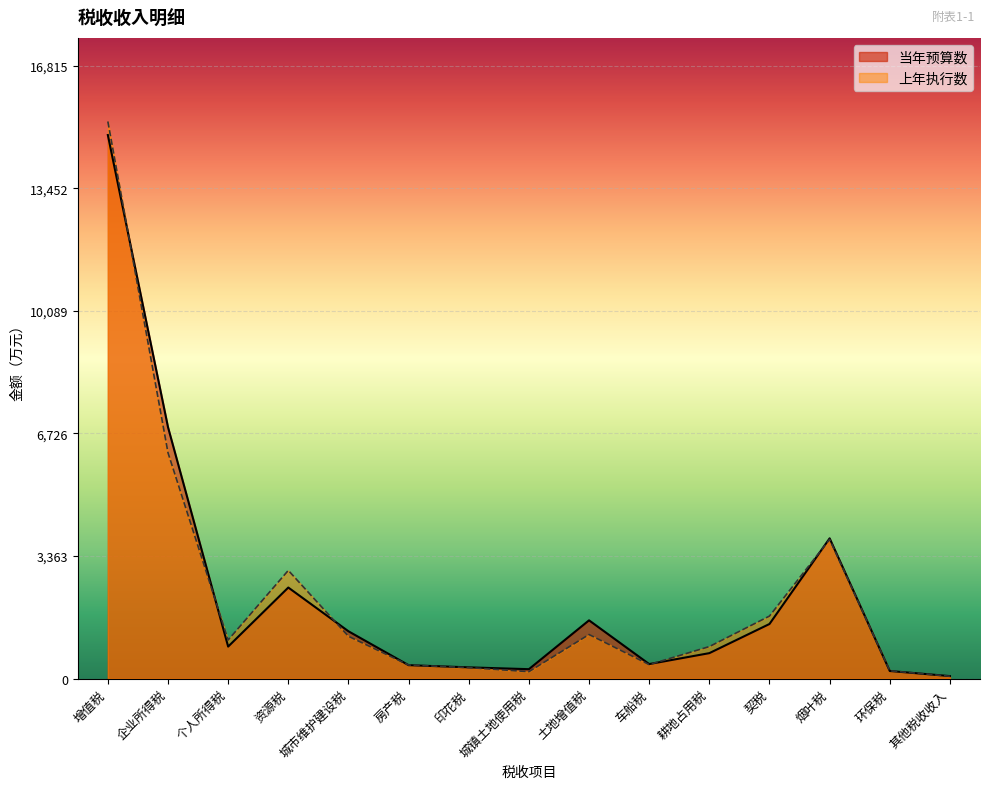

How many lines are shown in the chart?

2